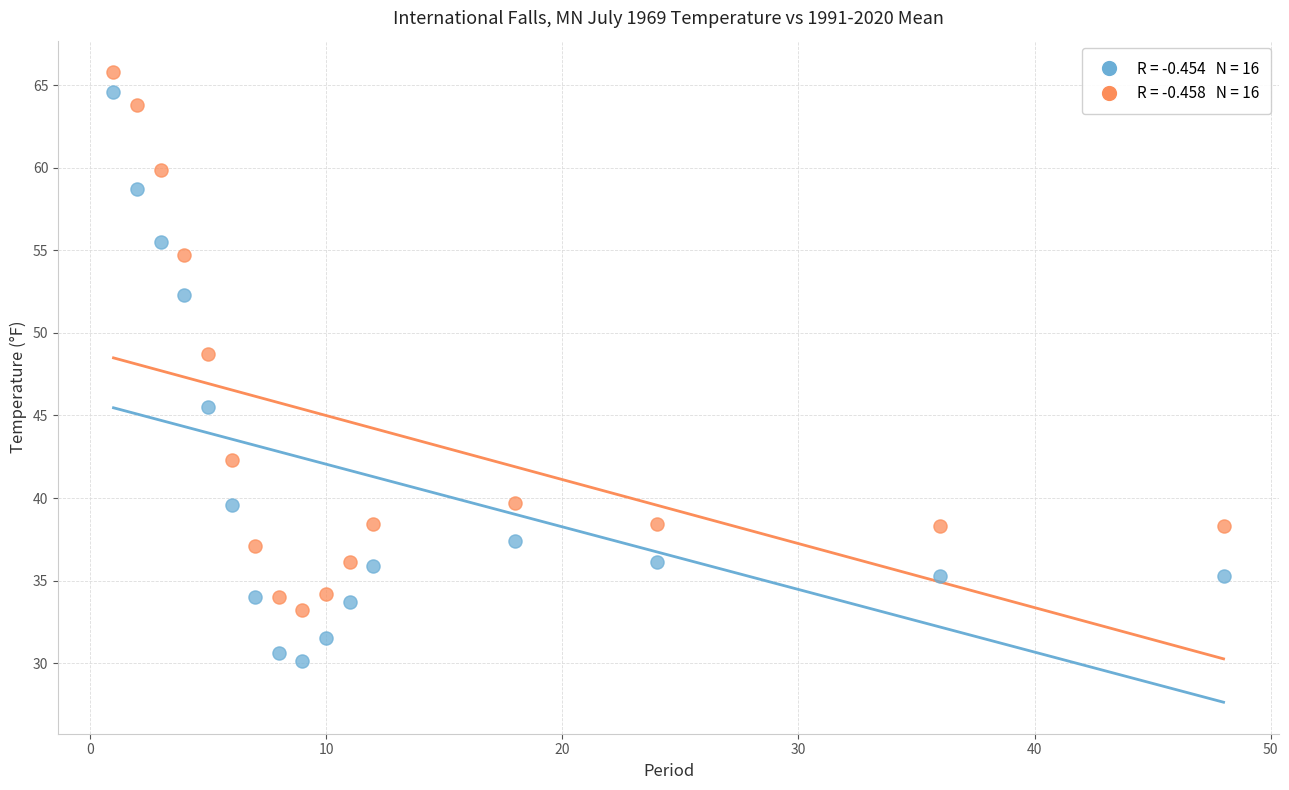

Across all data points, what is the range of X values (max minus min)?

47.0